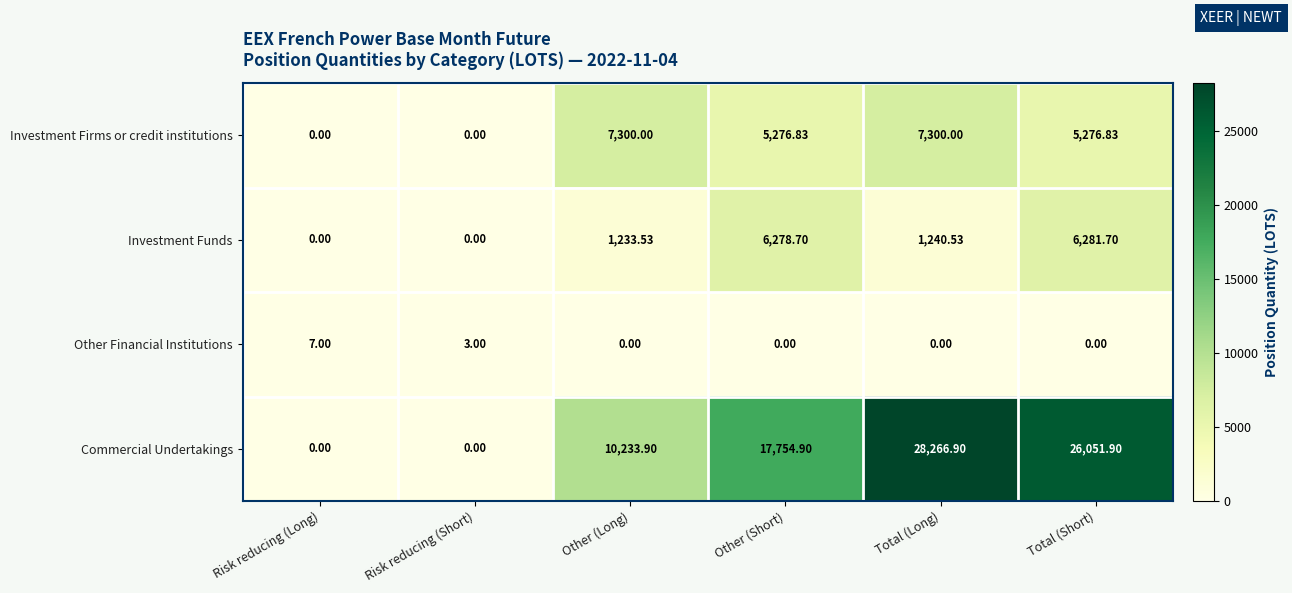

Rank the series by their maximum value, from lowest to highest.

Other Financial Institutions, Investment Funds, Investment Firms or credit institutions, Commercial Undertakings